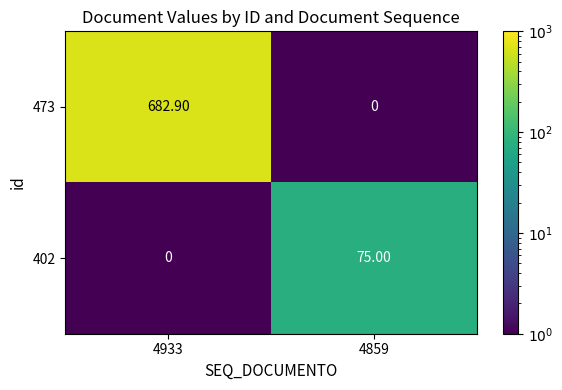

Rank the series at 4859 from lowest to highest value.

473, 402